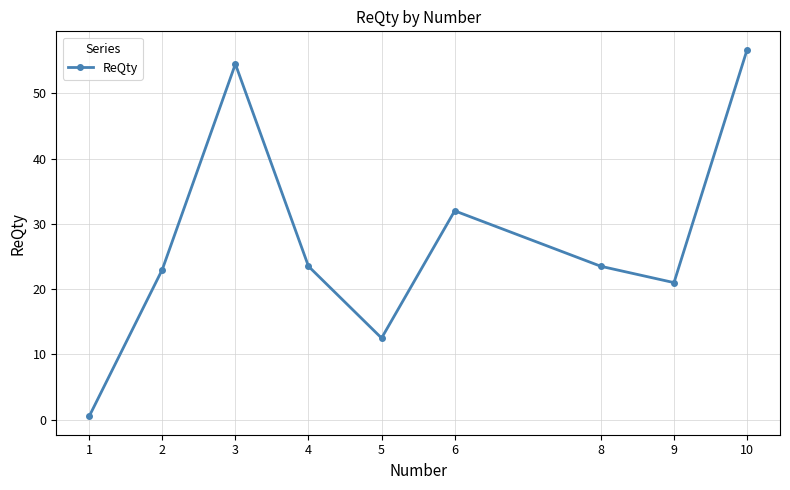

Does the chart display data point markers on the line(s)?

Yes